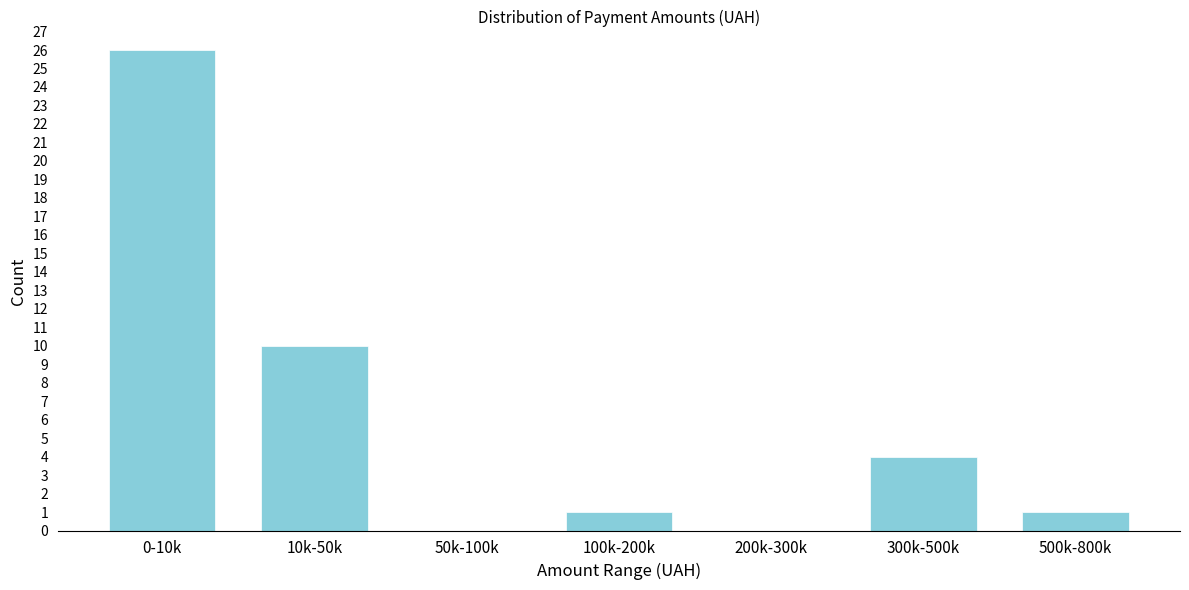

Reading left to right, transcribe all the data shown in this chart.

0-10k=26	10k-50k=10	50k-100k=0	100k-200k=1	200k-300k=0	300k-500k=4	500k-800k=1